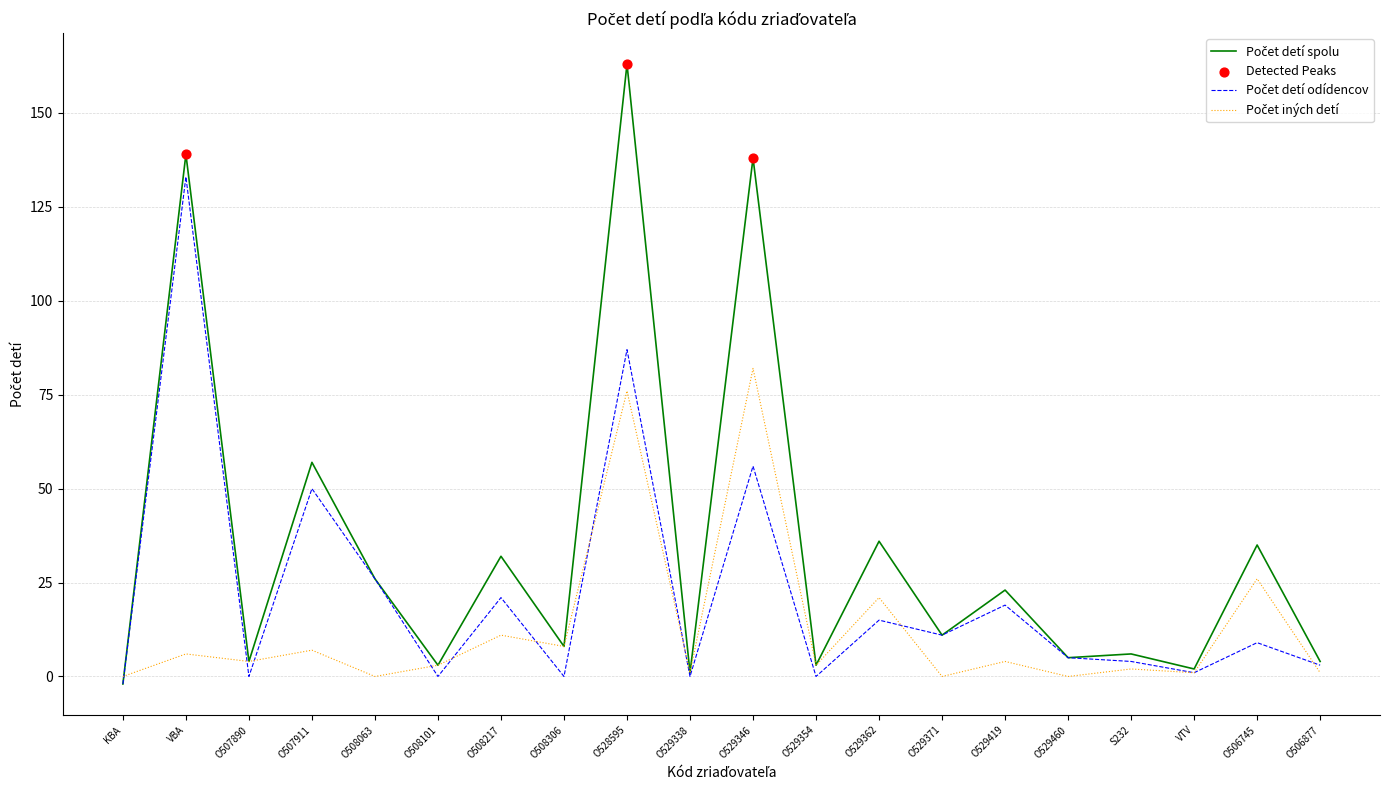

What is the total value across all series at O506745?

70